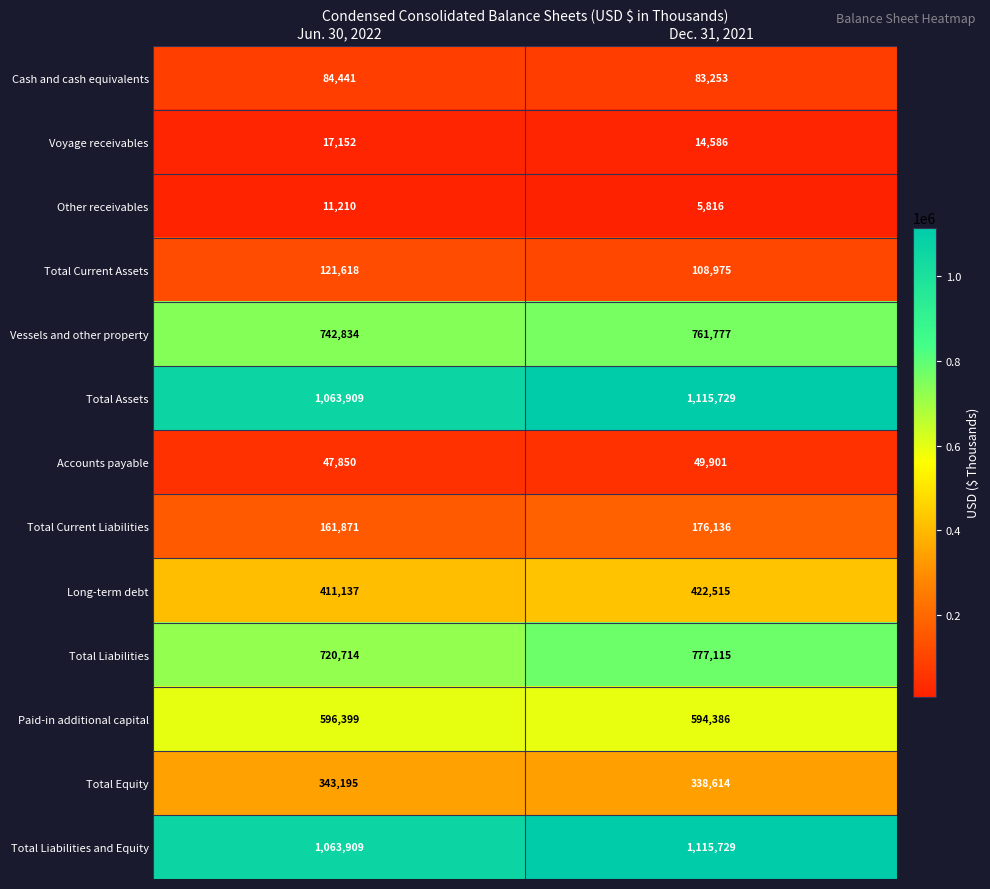

List the labels in order of Total Current Assets value, largest first.

Jun. 30, 2022, Dec. 31, 2021